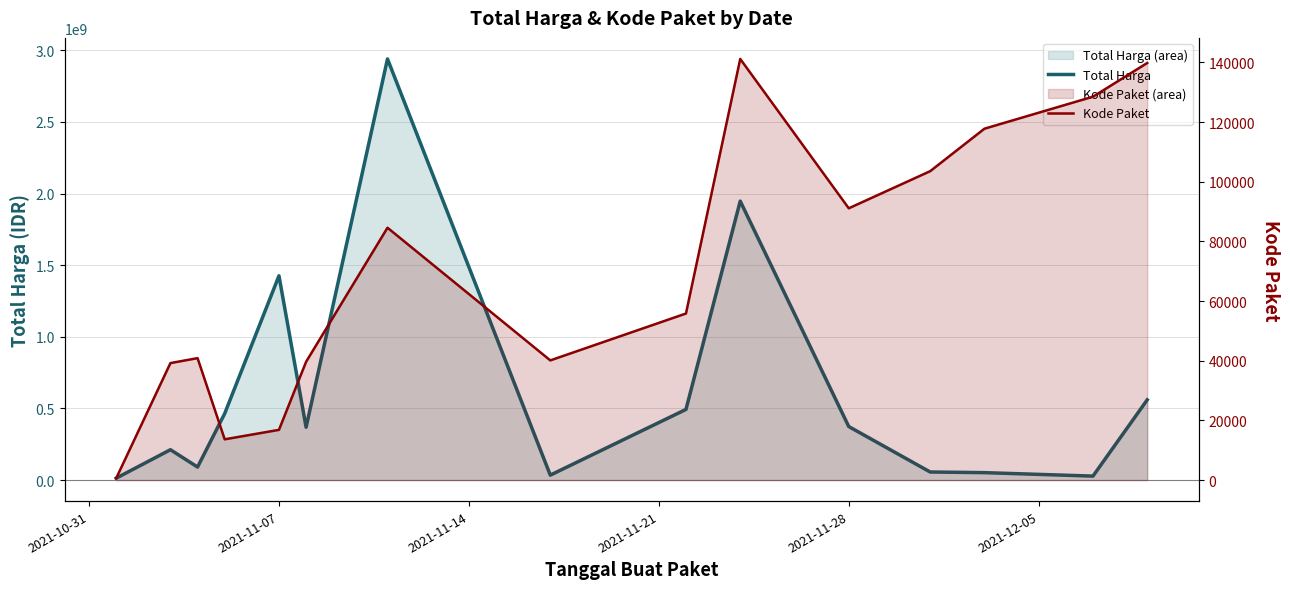

How many interior local valleys does the Total Harga series have?

4